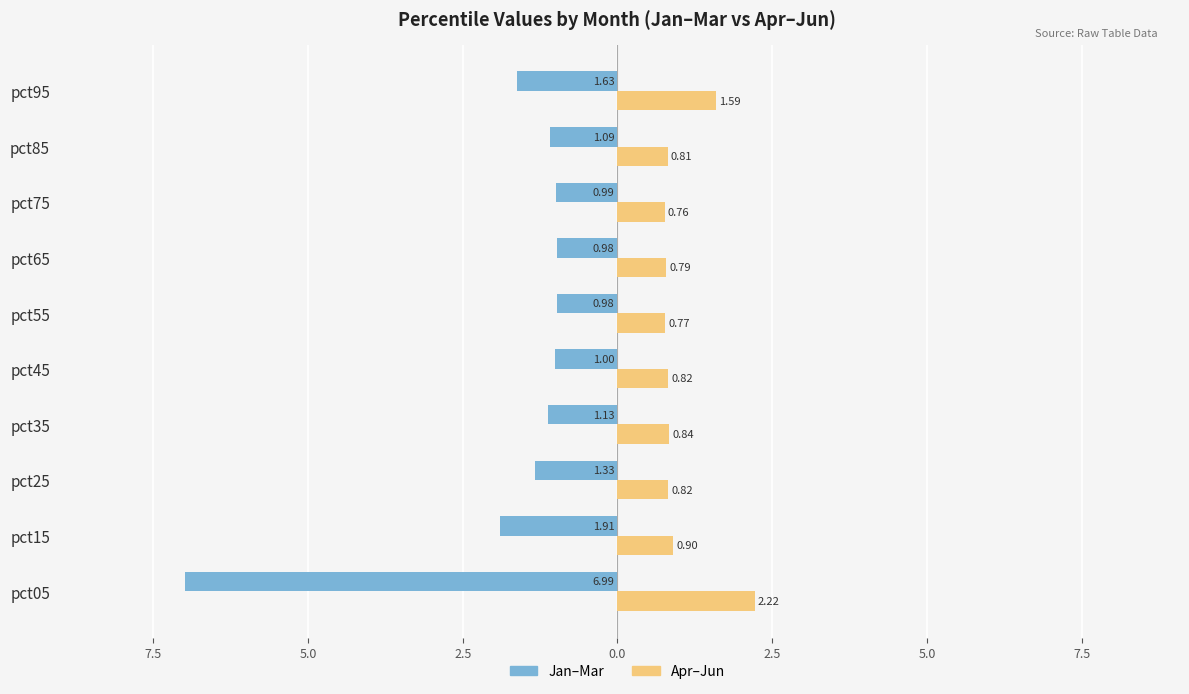

Count the number of data series in this chart.

2